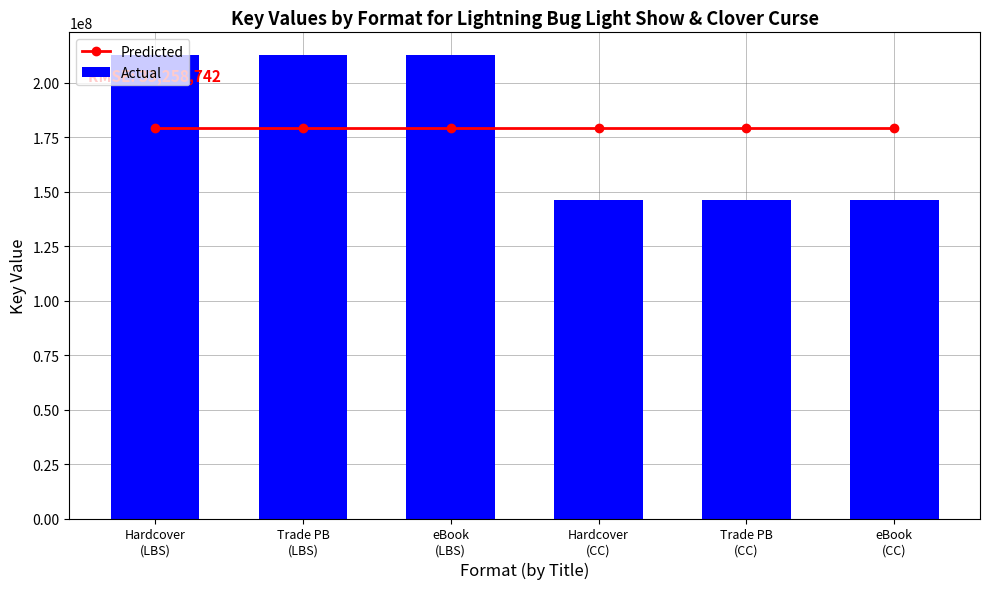

The Predicted series shows 311384487 at eBook
(LBS). True or false?

False